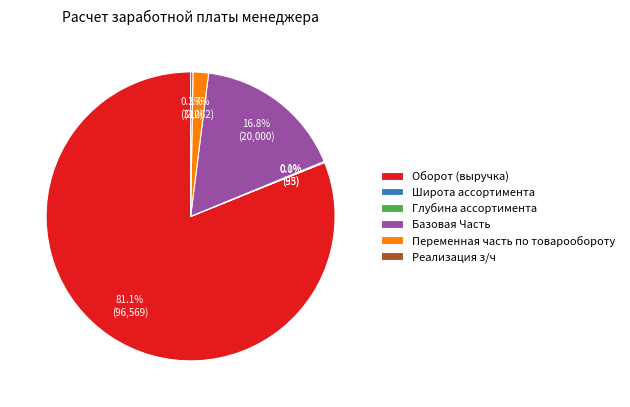

What is the largest slice in the pie chart?

Оборот (выручка)